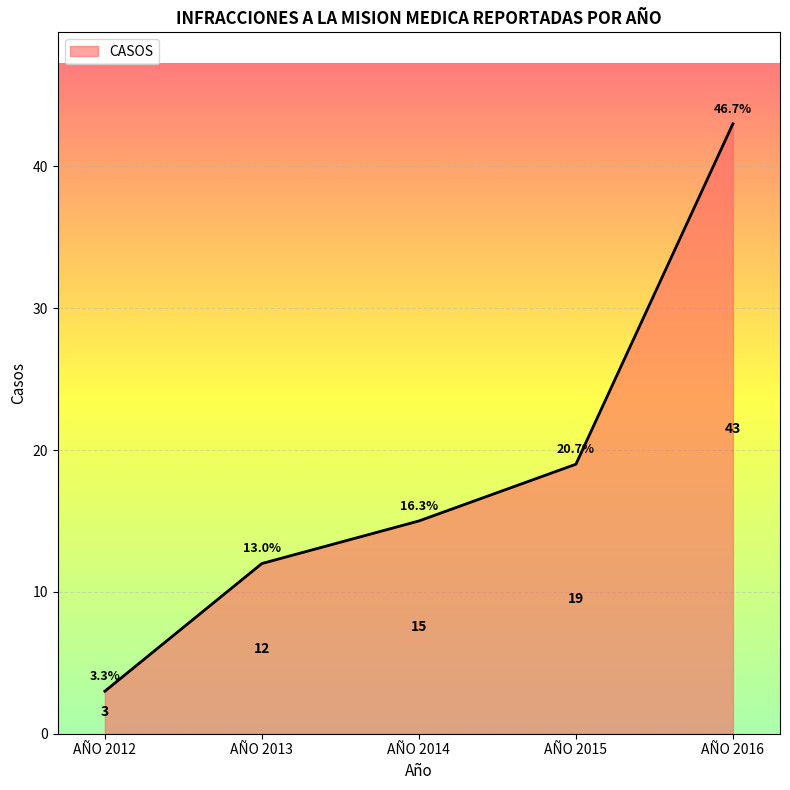

Rank the categories by value from lowest to highest.

AÑO 2012, AÑO 2013, AÑO 2014, AÑO 2015, AÑO 2016